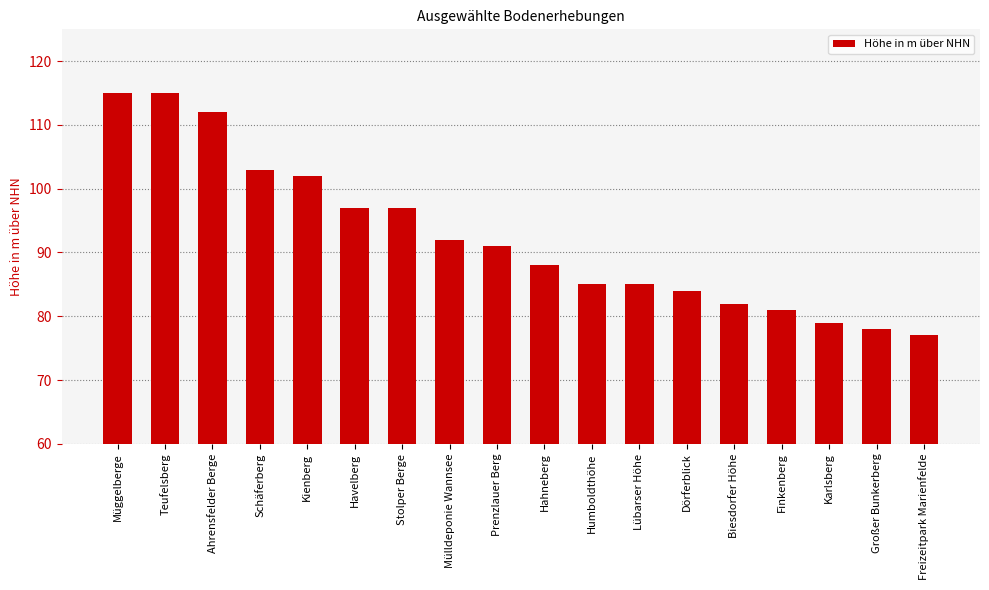

Reading left to right, transcribe all the data shown in this chart.

Müggelberge=115	Teufelsberg=115	Ahrensfelder Berge=112	Schäferberg=103	Kienberg=102	Havelberg=97	Stolper Berge=97	Mülldeponie Wannsee=92	Prenzlauer Berg=91	Hahneberg=88	Humboldthöhe=85	Lübarser Höhe=85	Dörferblick=84	Biesdorfer Höhe=82	Finkenberg=81	Karlsberg=79	Großer Bunkerberg=78	Freizeitpark Marienfelde=77